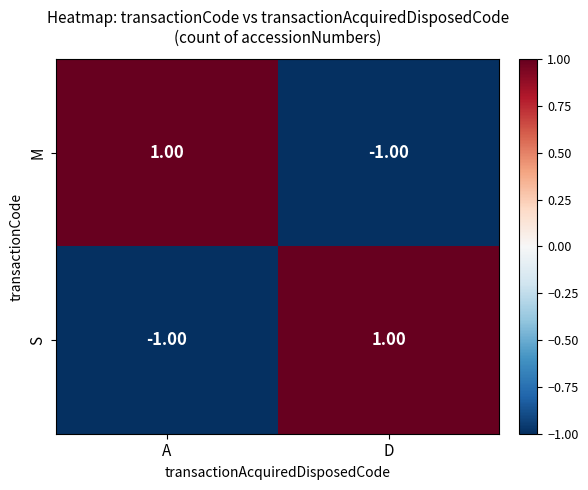

Rank the categories by S value from highest to lowest.

D, A